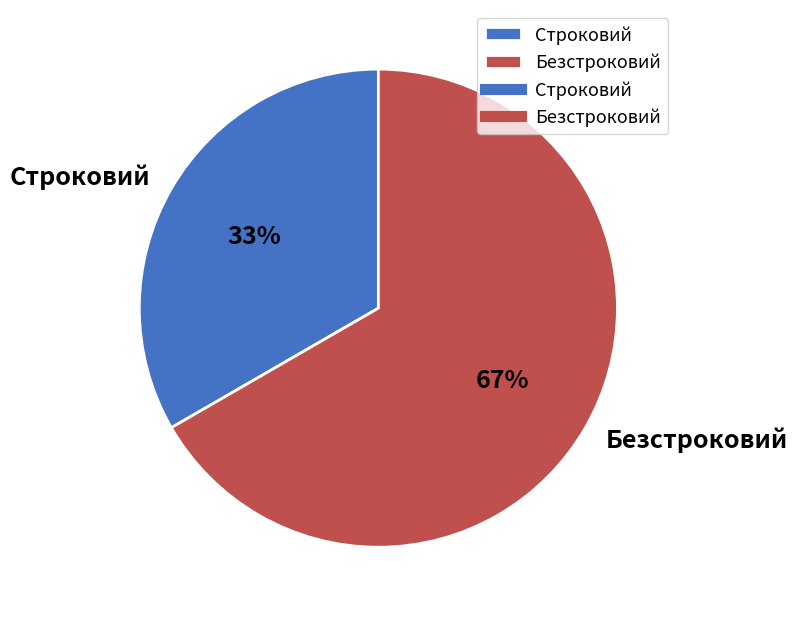

To the nearest percent, what is the average slice percentage?

50%